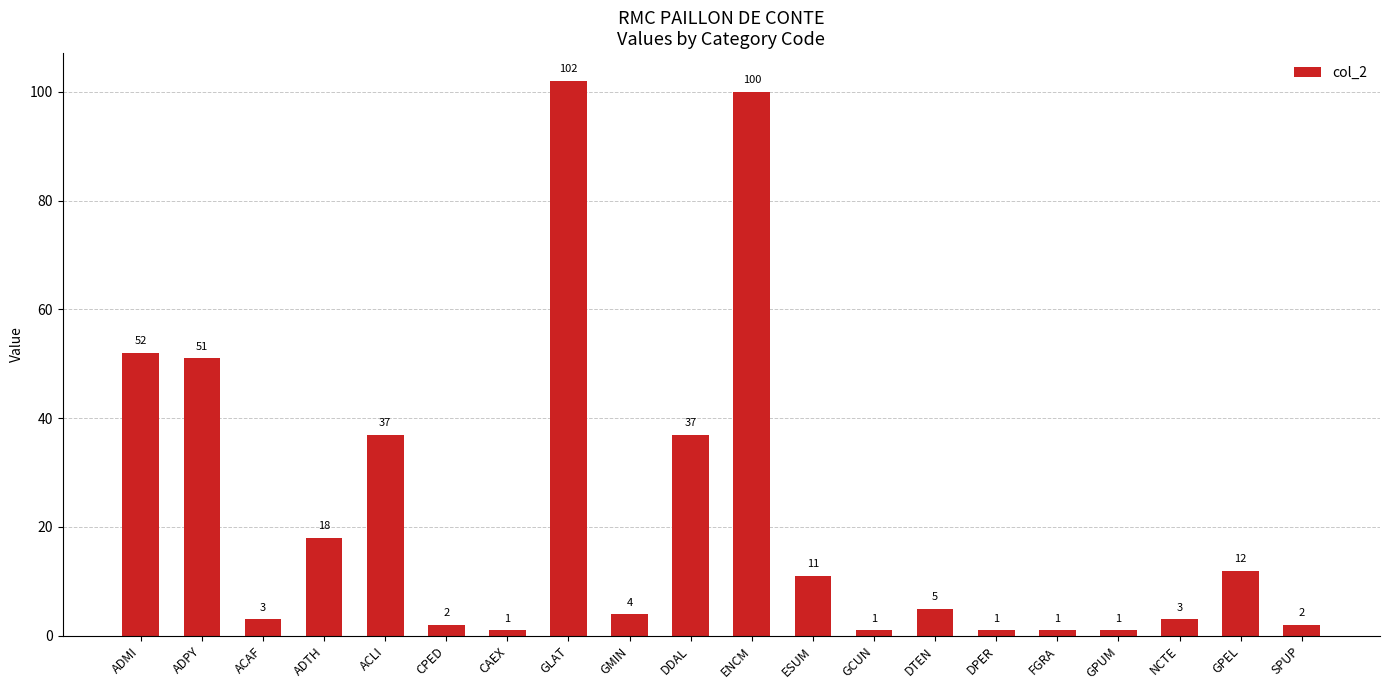

Reading left to right, extract all data points from this chart.

ADMI=52	ADPY=51	ACAF=3	ADTH=18	ACLI=37	CPED=2	CAEX=1	GLAT=102	GMIN=4	DDAL=37	ENCM=100	ESUM=11	GCUN=1	DTEN=5	DPER=1	FGRA=1	GPUM=1	NCTE=3	GPEL=12	SPUP=2